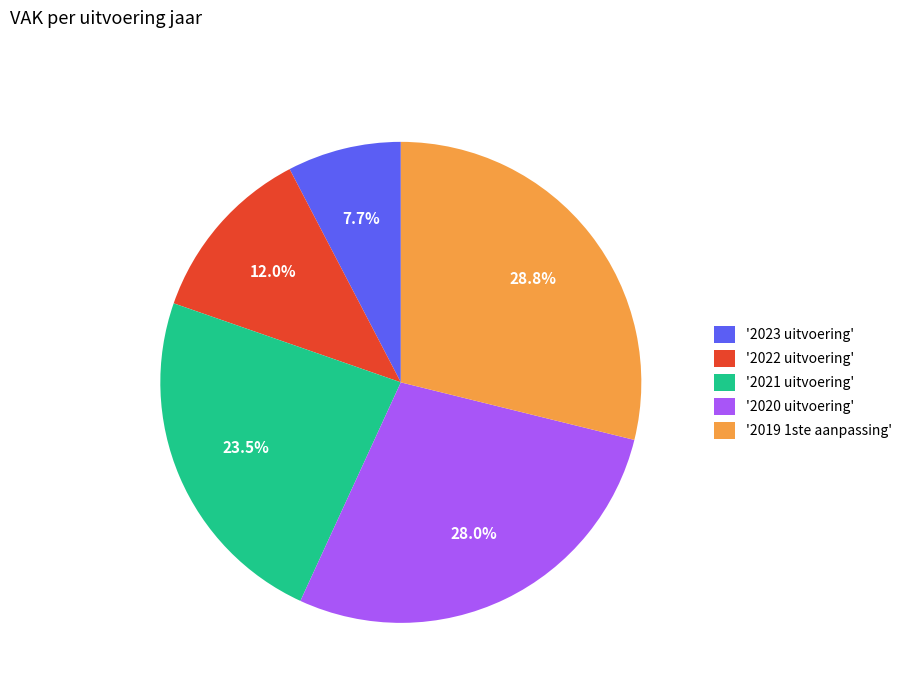

What is the largest slice in the pie chart?

'2019 1ste aanpassing'